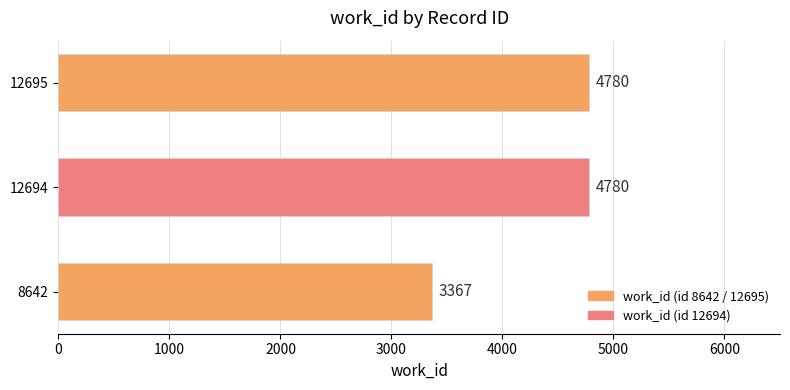

How many distinct data groups are displayed?

1